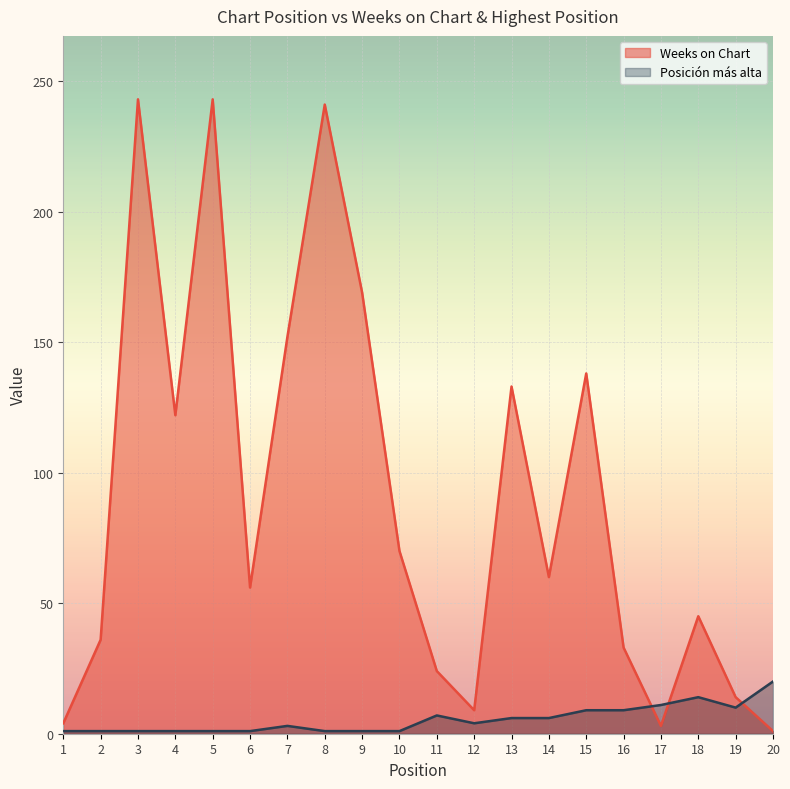

Reading right to left, transcribe all the data shown in this chart.

Weeks on Chart: 1	14	45	3	33	138	60	133	9	24	70	169	241	152	56	243	122	243	36	4
Posición más alta: 20	10	14	11	9	9	6	6	4	7	1	1	1	3	1	1	1	1	1	1